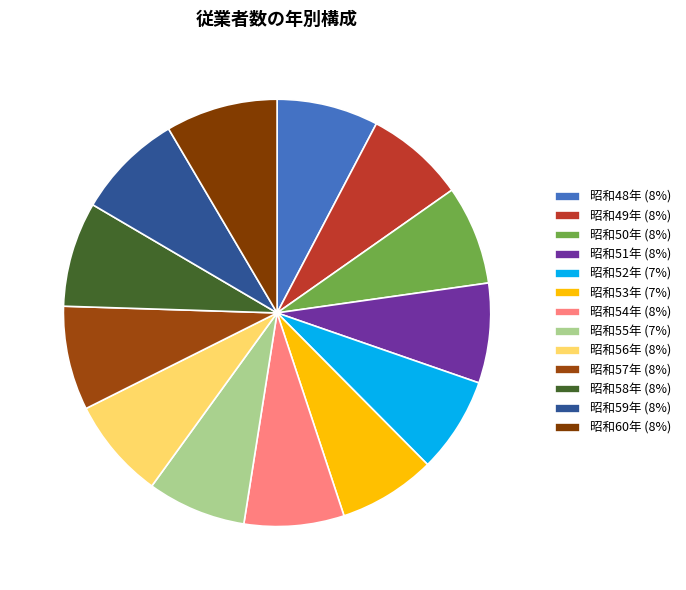

Does 昭和59年 represent more than half of the total?

No